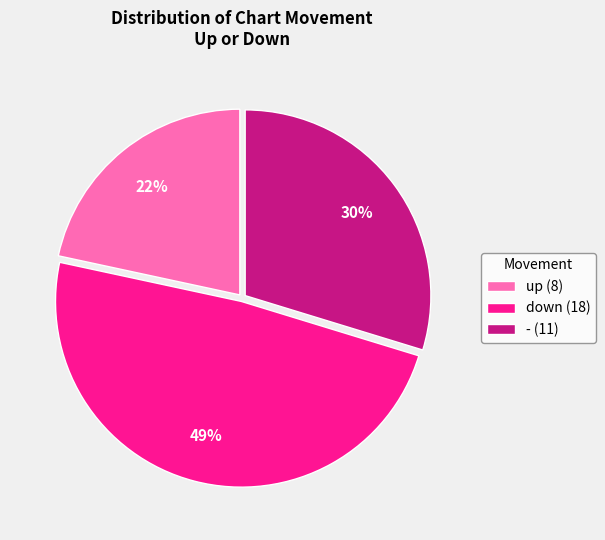

Is it true that - is 23% of the pie?

False